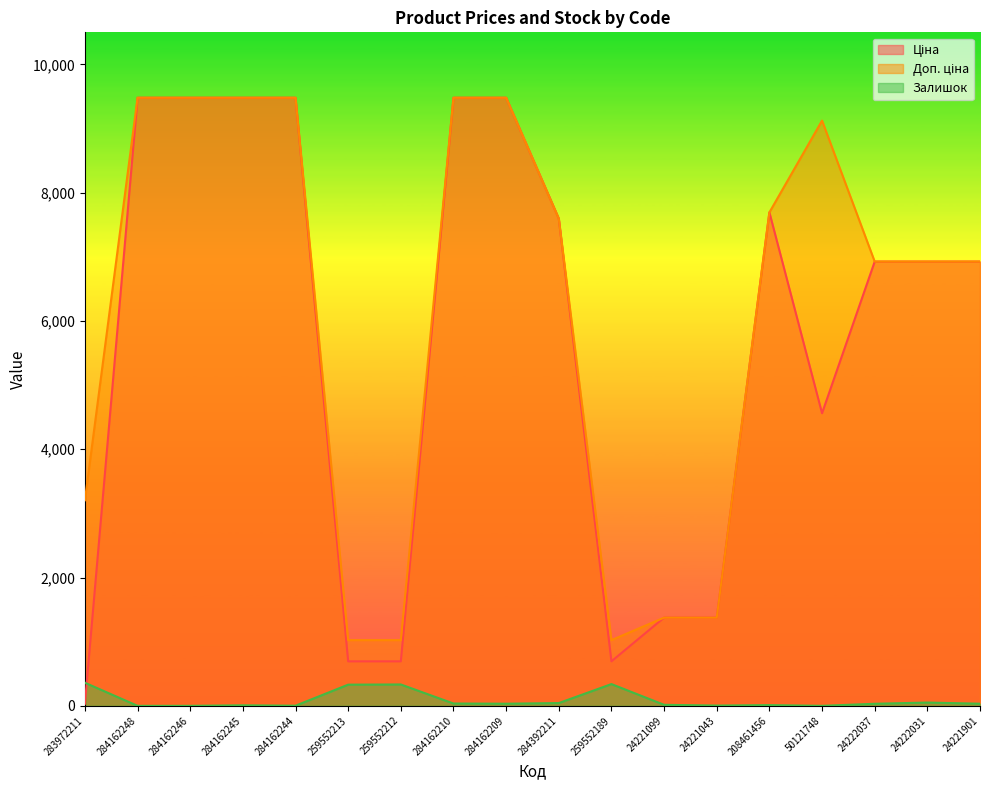

What is the maximum value shown in the chart?

9480.1